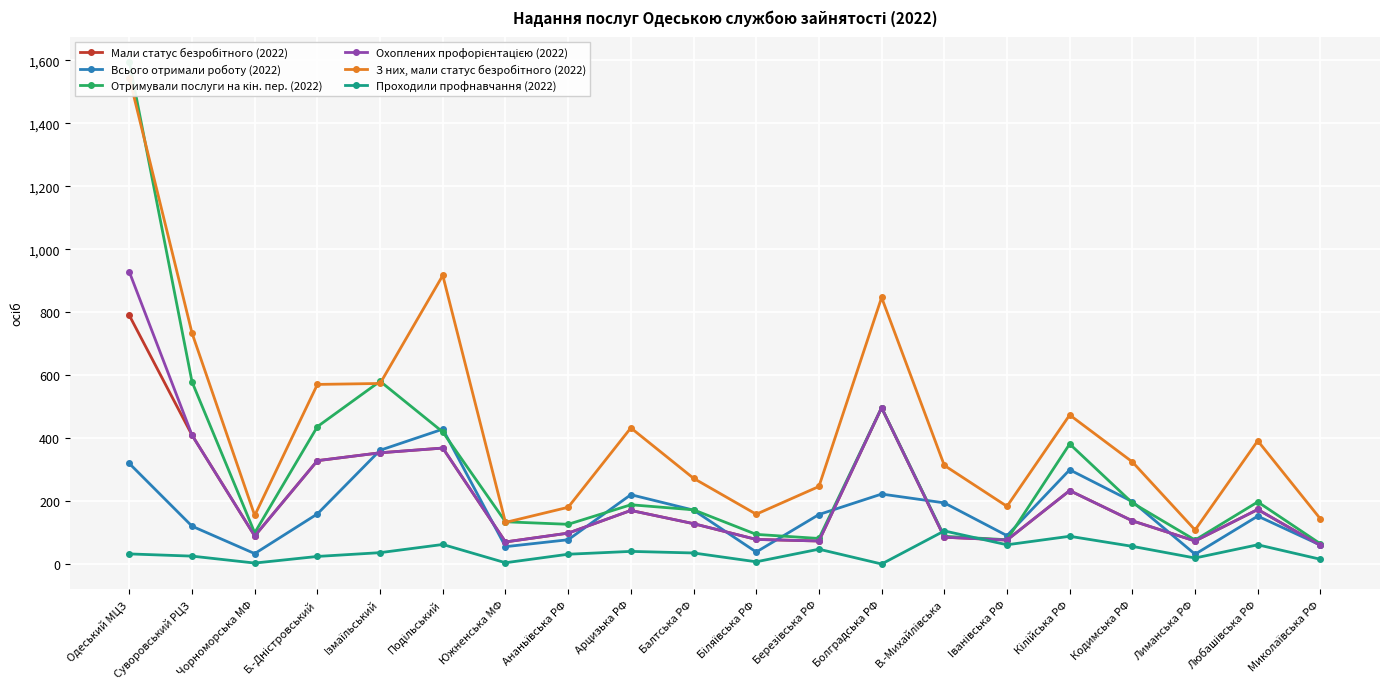

True or false: Мали статус безробітного (2022) and Охоплених профорієнтацією (2022) cross at least once.

False